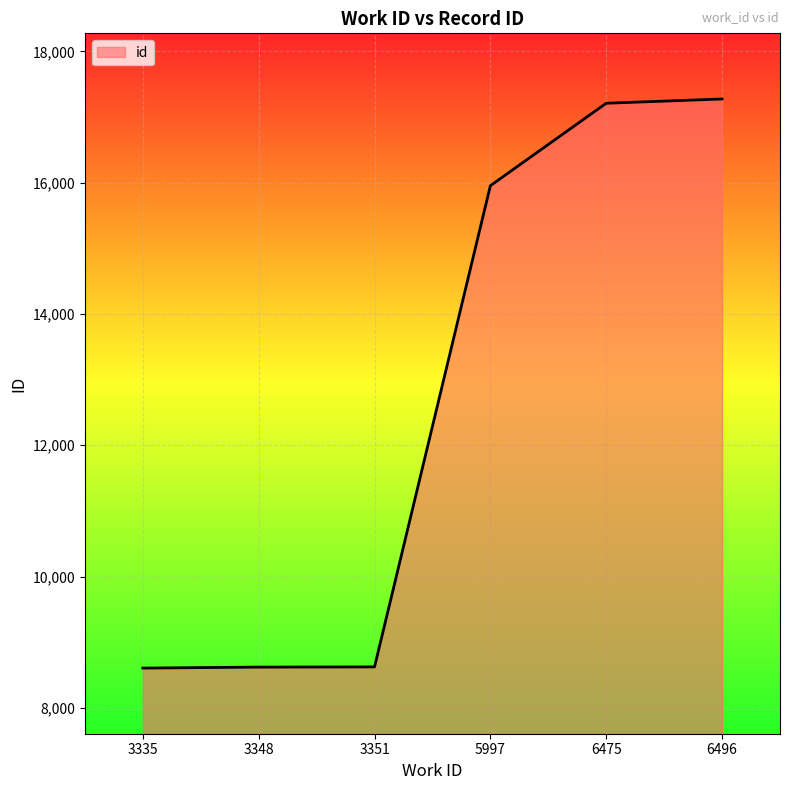

What is the change in value from 5997 to 6496?

+1321